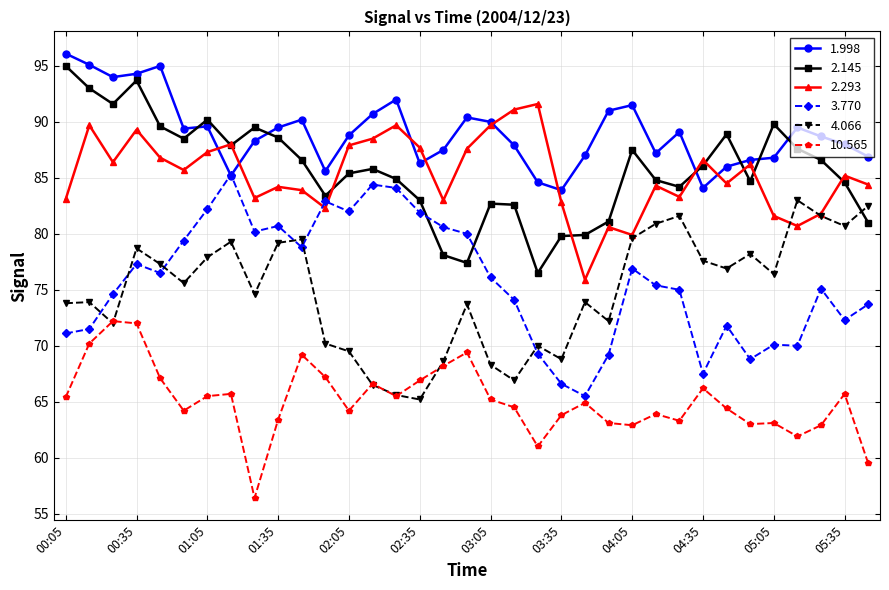

What is the value of the 10.565 point at the 3rd from the left?

72.2